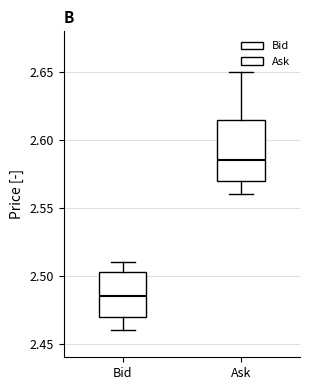

Where does the upper whisker of the box for Ask end on the y-axis? The values are not printed on the chart, so give them approximately, as read against the axis.

2.650